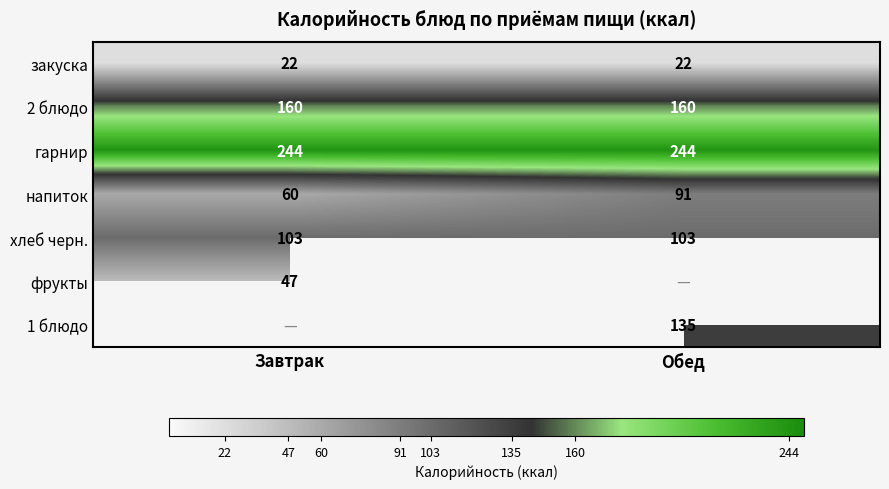

At how many categories does at least one series exceed 109?

2